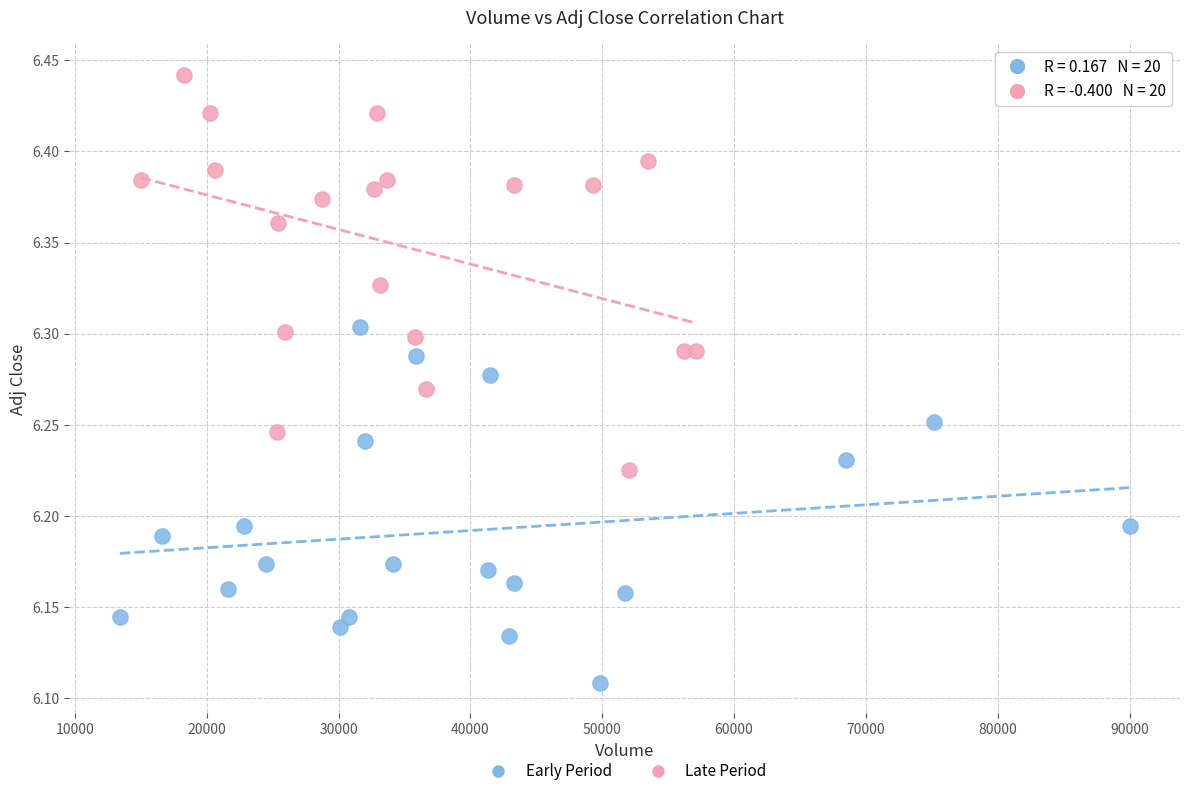

Which series contains the lowest Y value?

Early Period